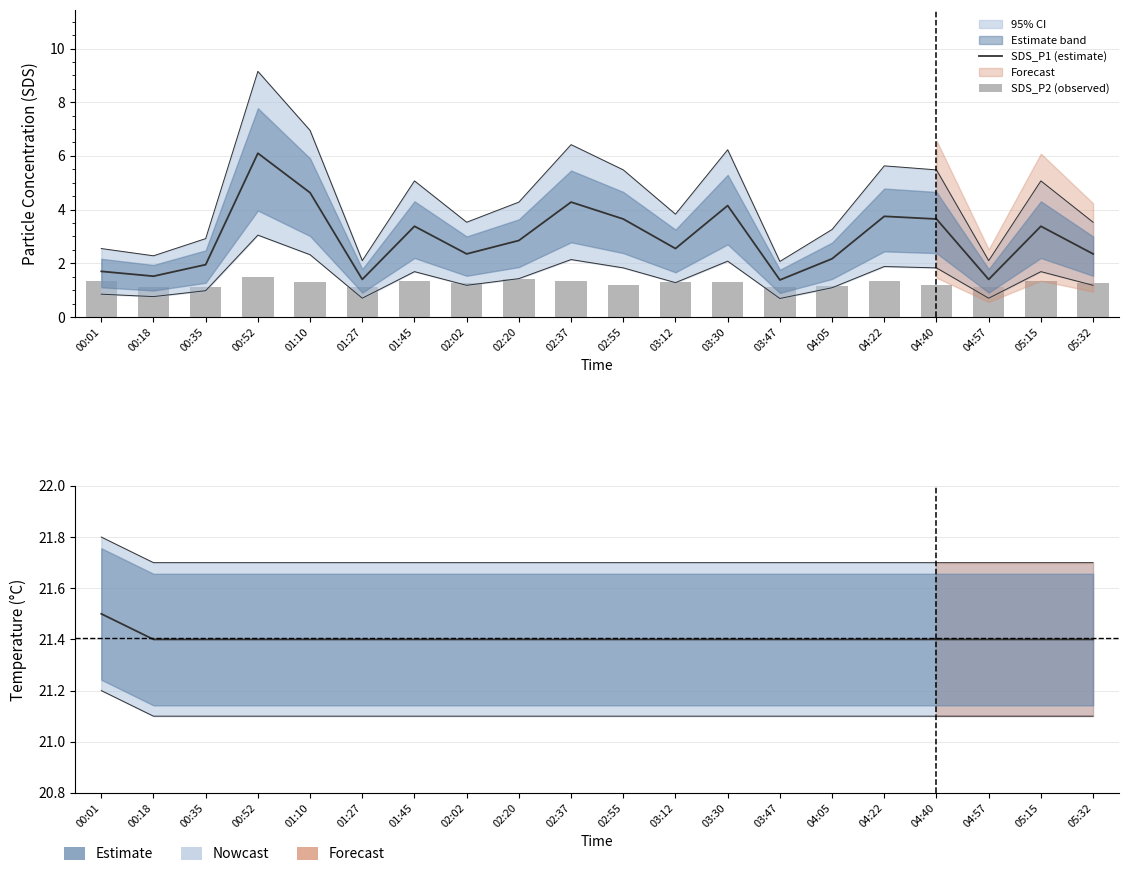

The value of SDS_P2 (observed) at 01:10 is 1.3. True or false?

True